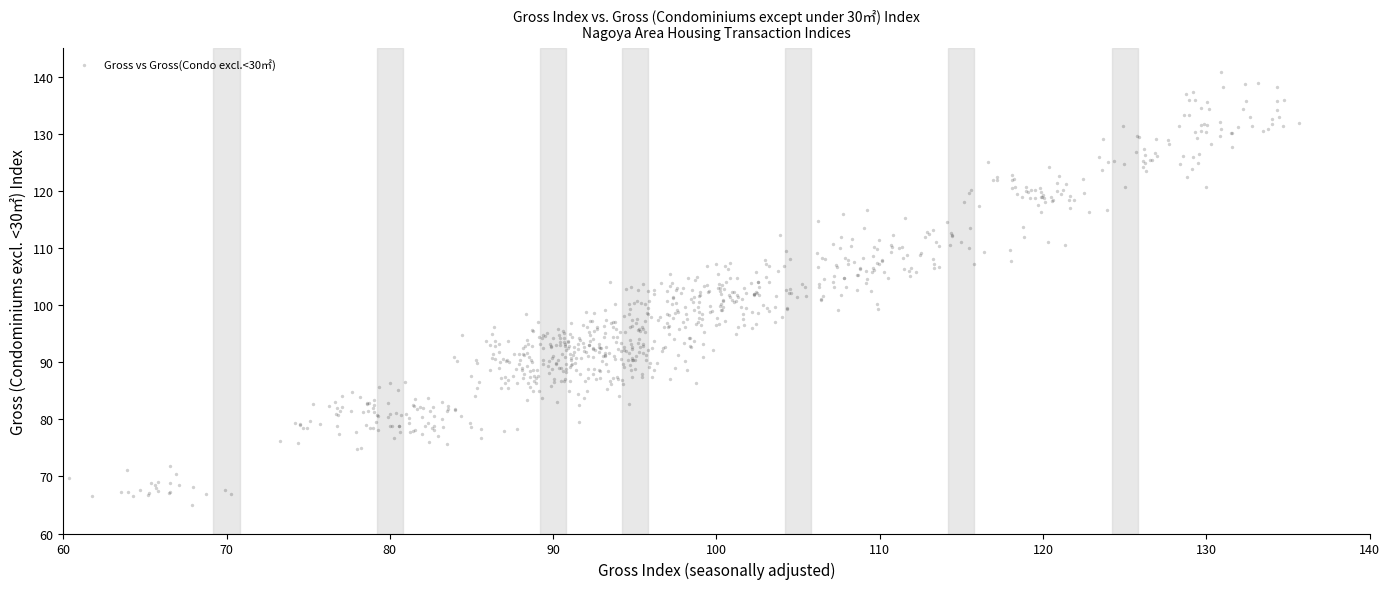

What is the range of Y values (max minus min)?

75.8